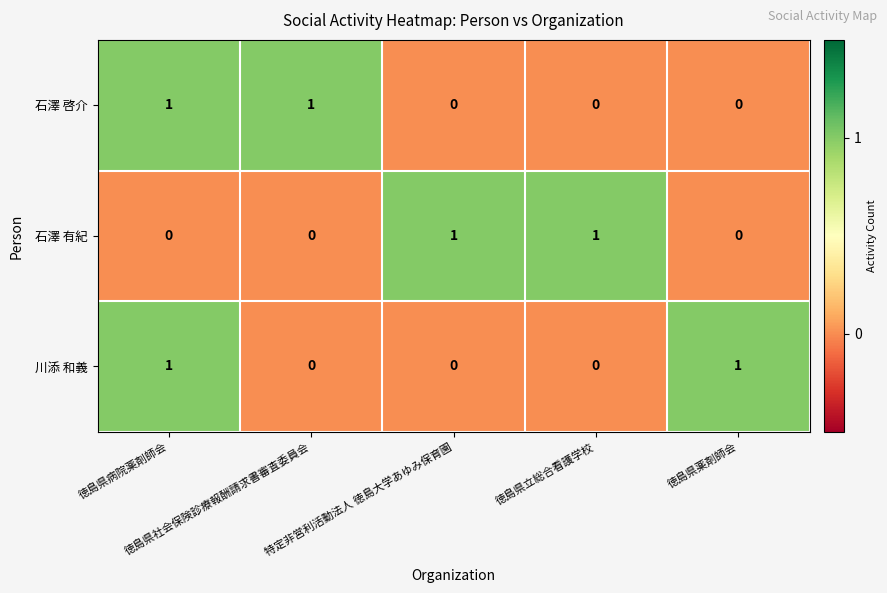

How many 川添 和義 values are between 0 and 1?

5